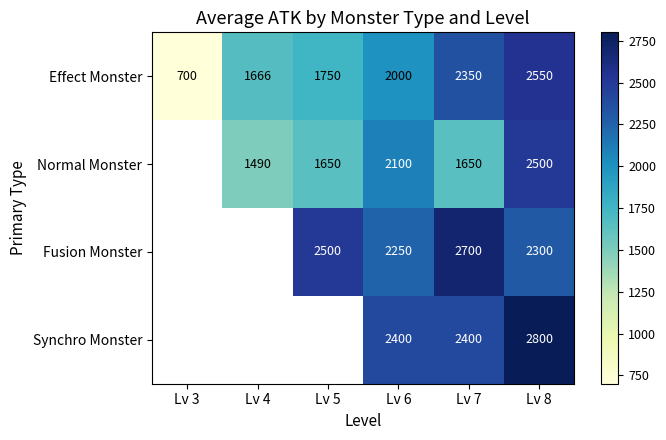

What is the minimum value shown in the chart?

700.0